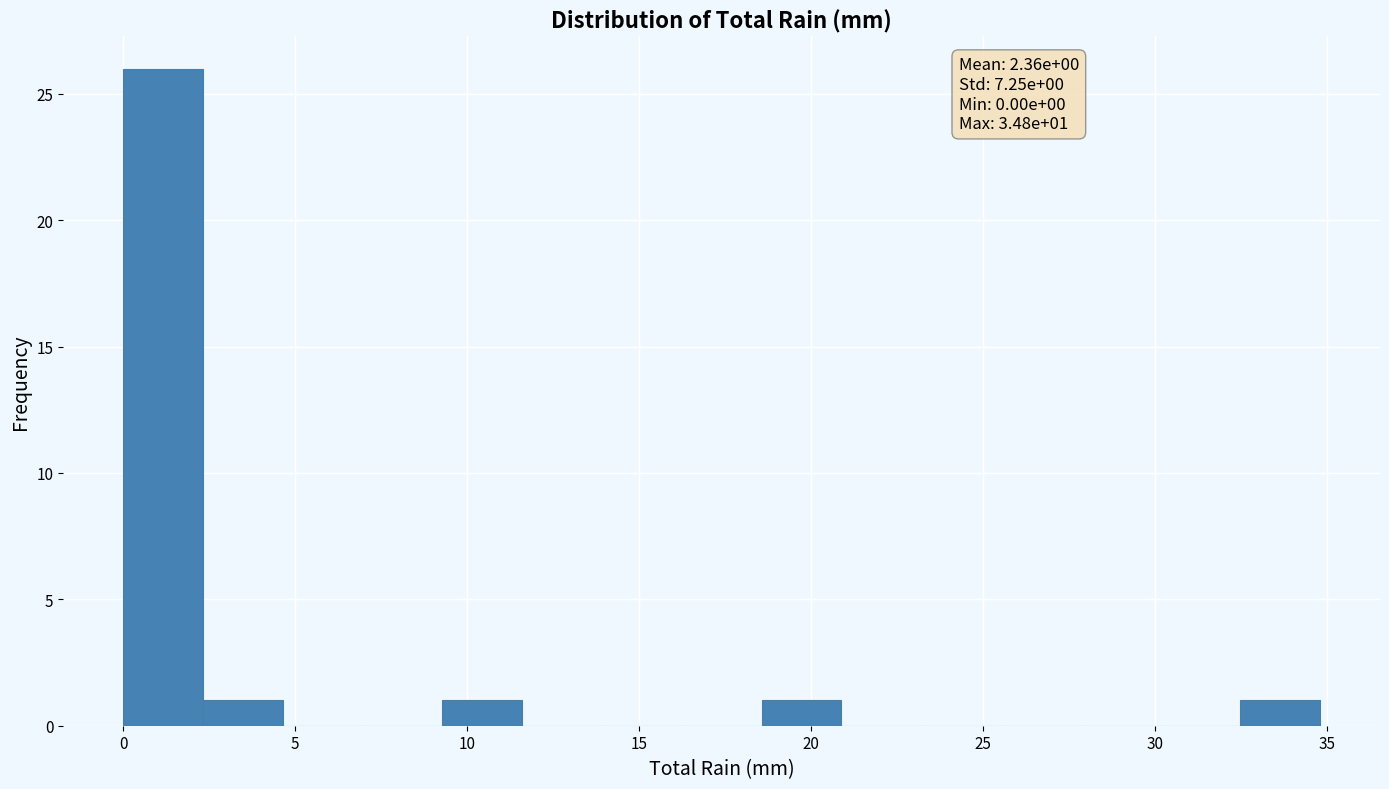

Which range on the x-axis has the tallest bar?

0.0 to 2.5